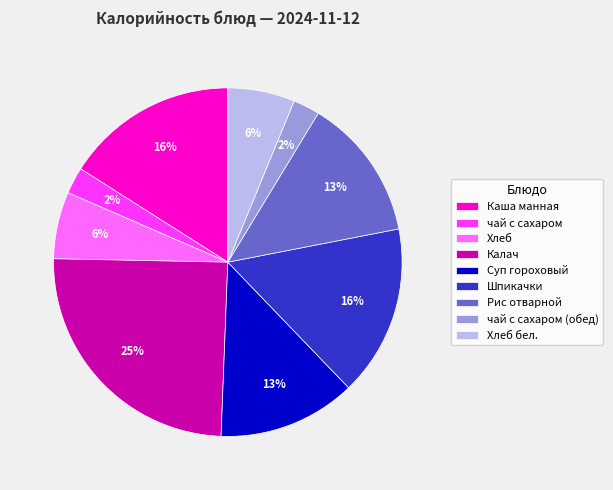

Which slice is the largest?

Калач